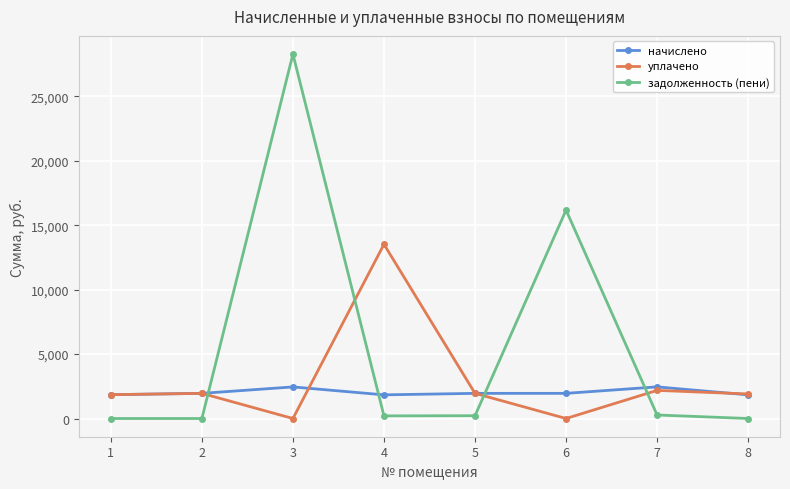

Which label corresponds to the largest value in the chart?

3